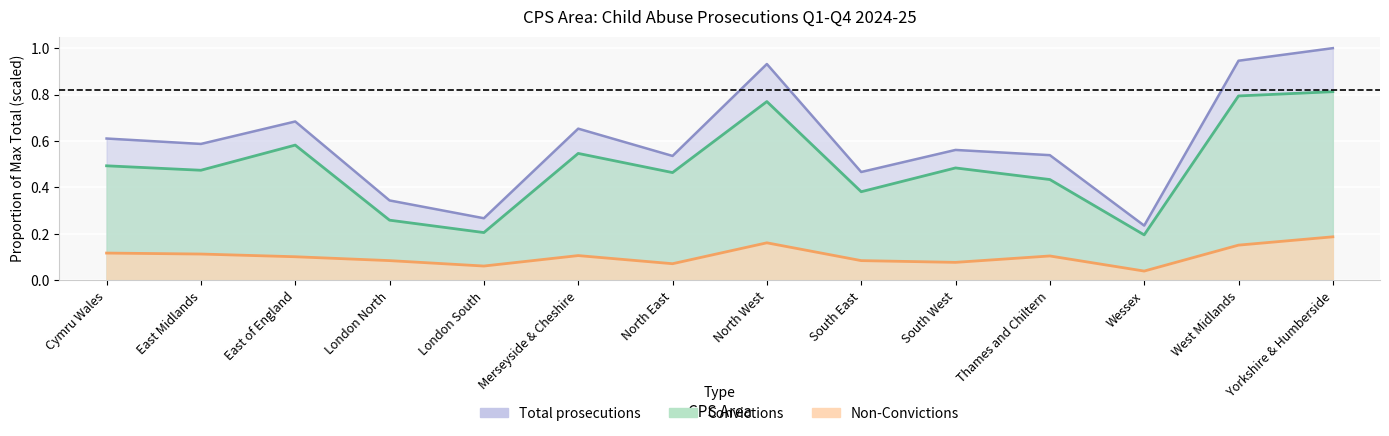

At which category is the sum across all series the highest?

Yorkshire & Humberside